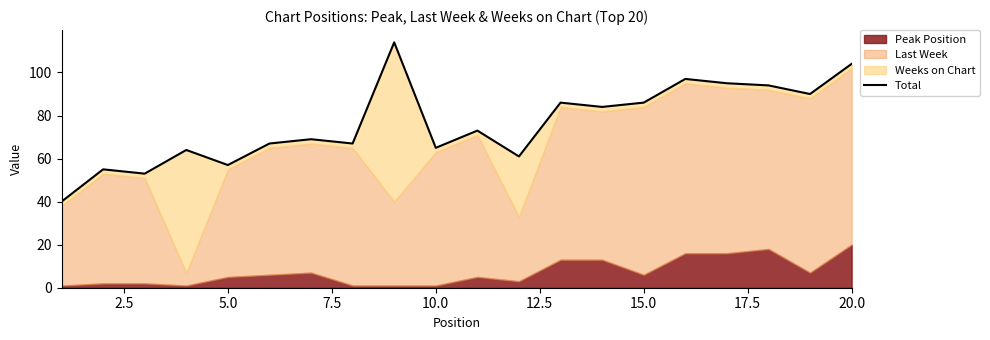

What is the difference between the maximum and minimum values?

74